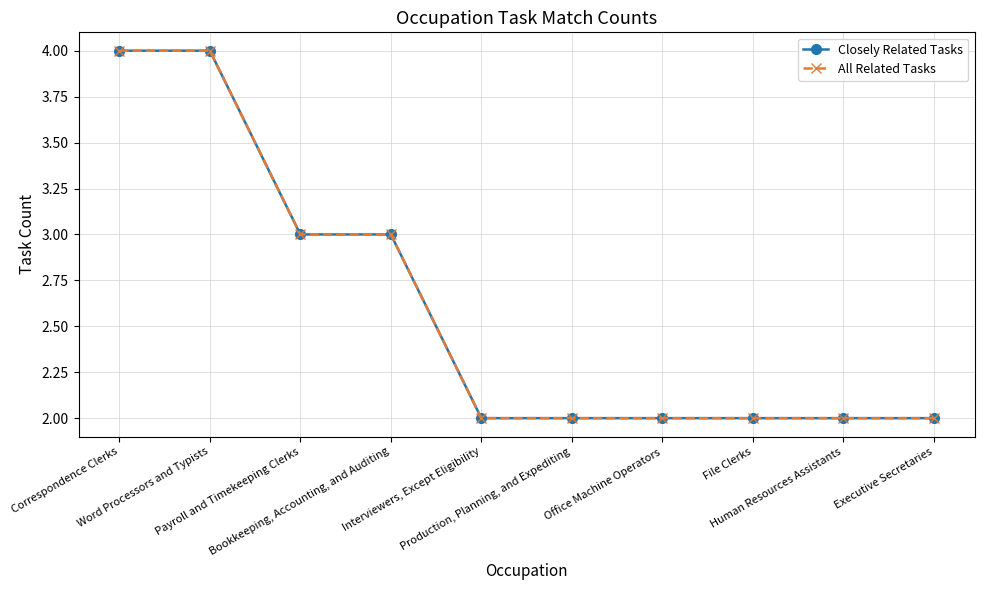

Is it true that All Related Tasks equals 2 at Payroll and Timekeeping Clerks?

False